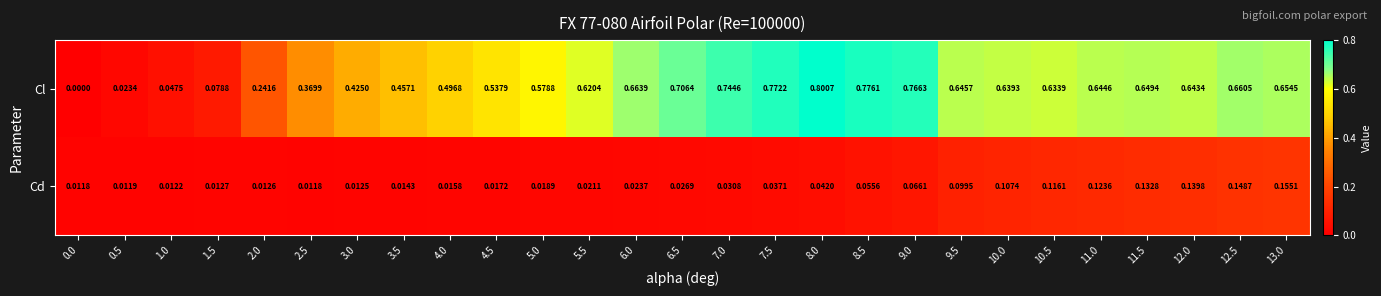

At which category is the sum across all series the highest?

8.0